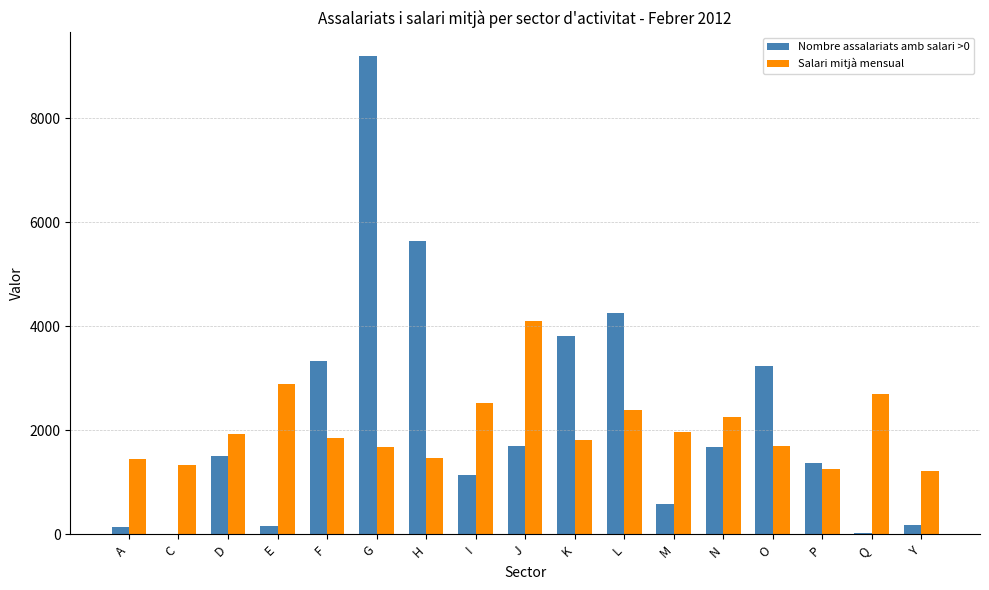

The Nombre assalariats amb salari >0 series shows 3816.0 at K. True or false?

True